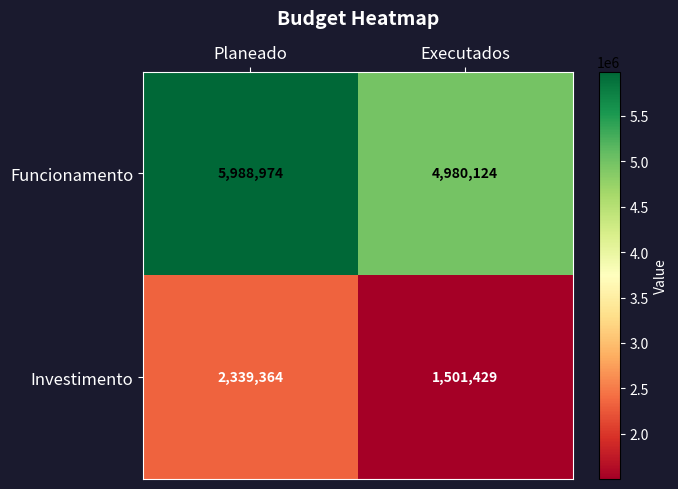

Which category has the lowest value across all series?

Executados